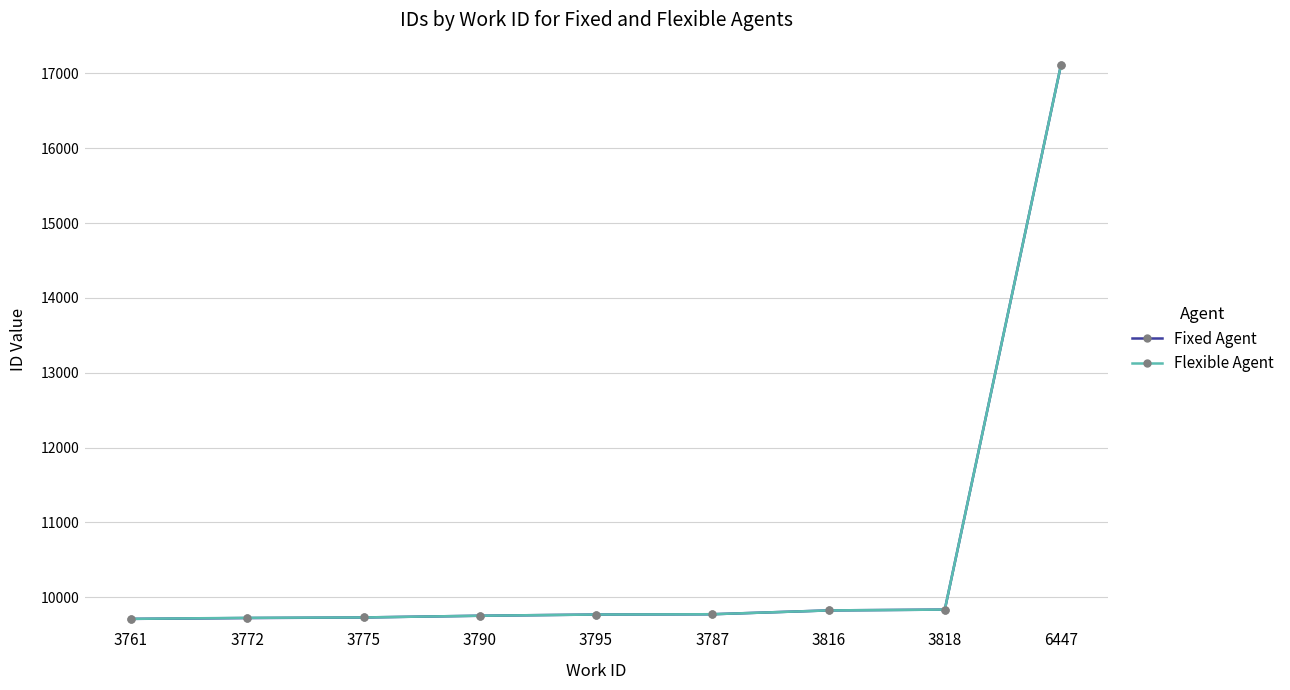

What is the sum of all Fixed Agent values?

95243